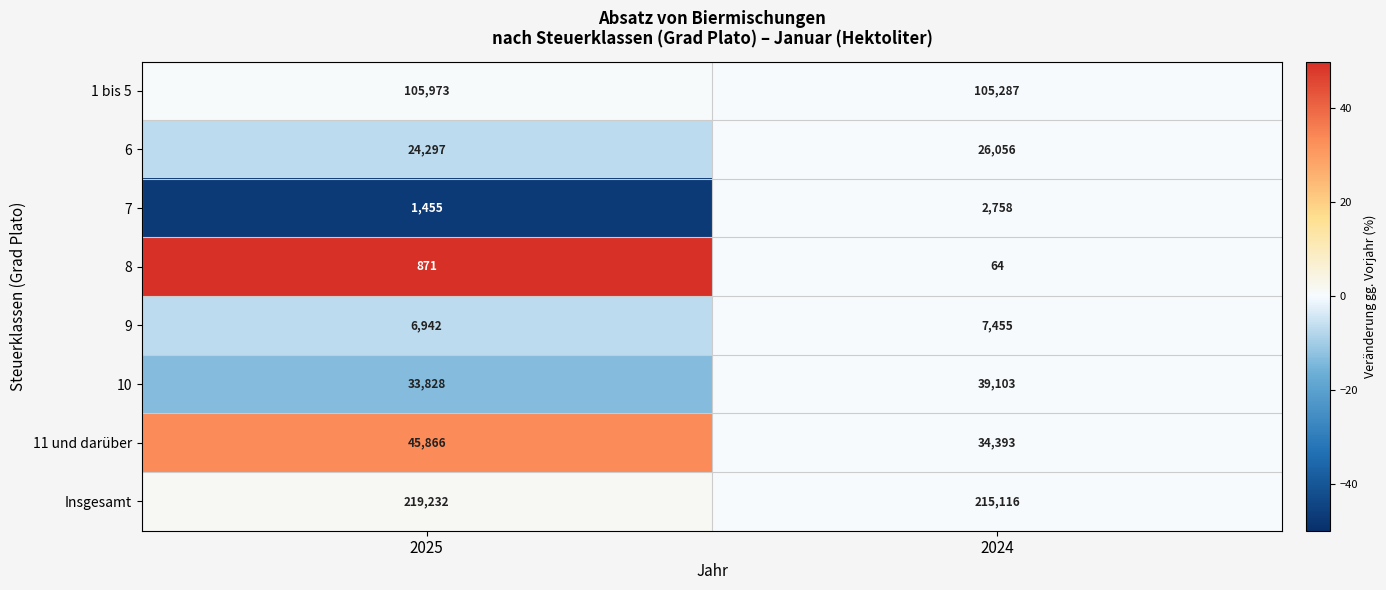

What is the total value across all series at 2025?

438464